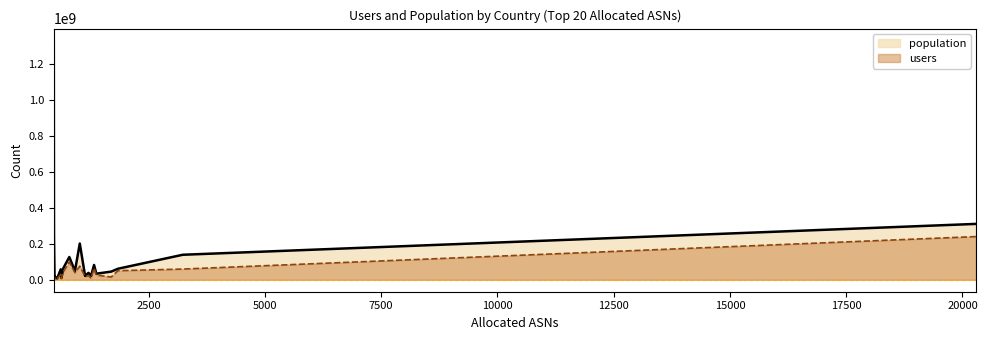

Which series has the largest total across all categories?

population